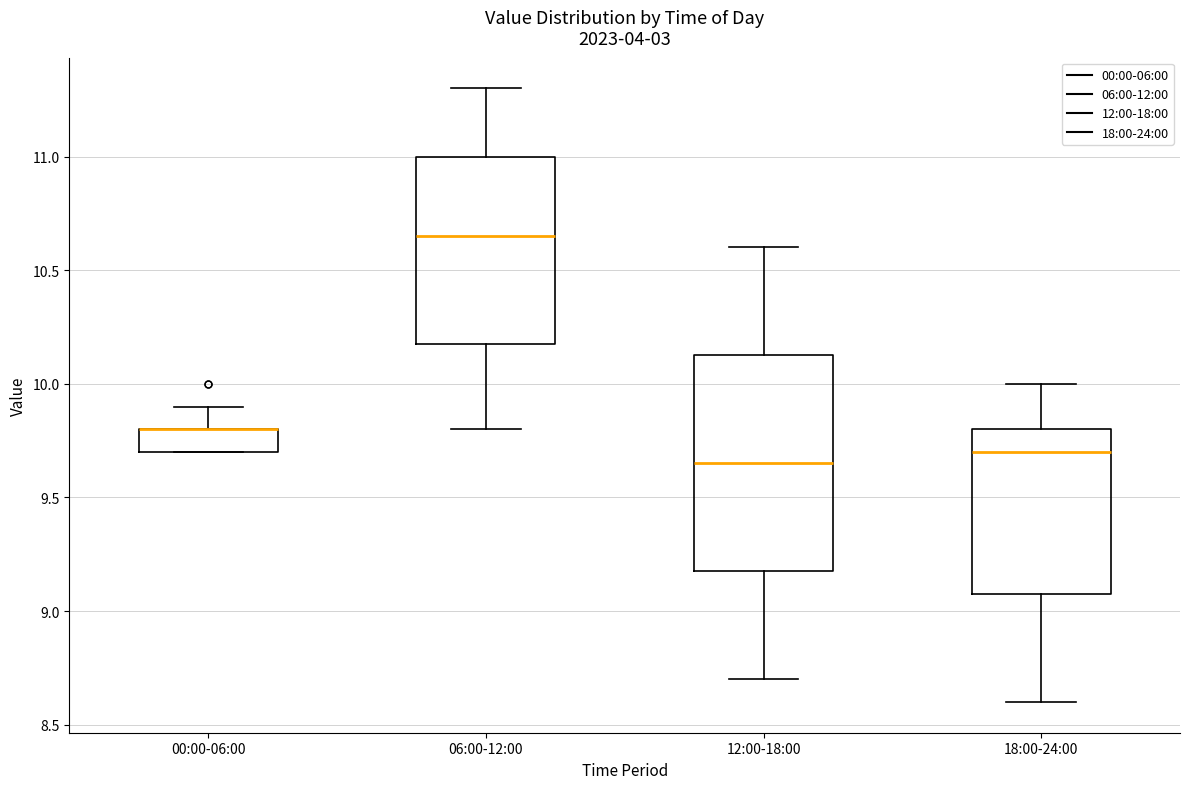

Reading left to right, read every box against the y-axis: the position of its median line, the range the box covers, and the ends of its whiskers. The values are not printed on the chart, so give them approximately, as read against the axis.

00:00-06:00: median 9.80 (drawn on the box's upper edge), box 9.70 to 9.80, whiskers 9.70 to 9.90
06:00-12:00: median 10.65, box 10.20 to 11.00, whiskers 9.80 to 11.30
12:00-18:00: median 9.65, box 9.20 to 10.15, whiskers 8.70 to 10.60
18:00-24:00: median 9.70, box 9.10 to 9.80, whiskers 8.60 to 10.00